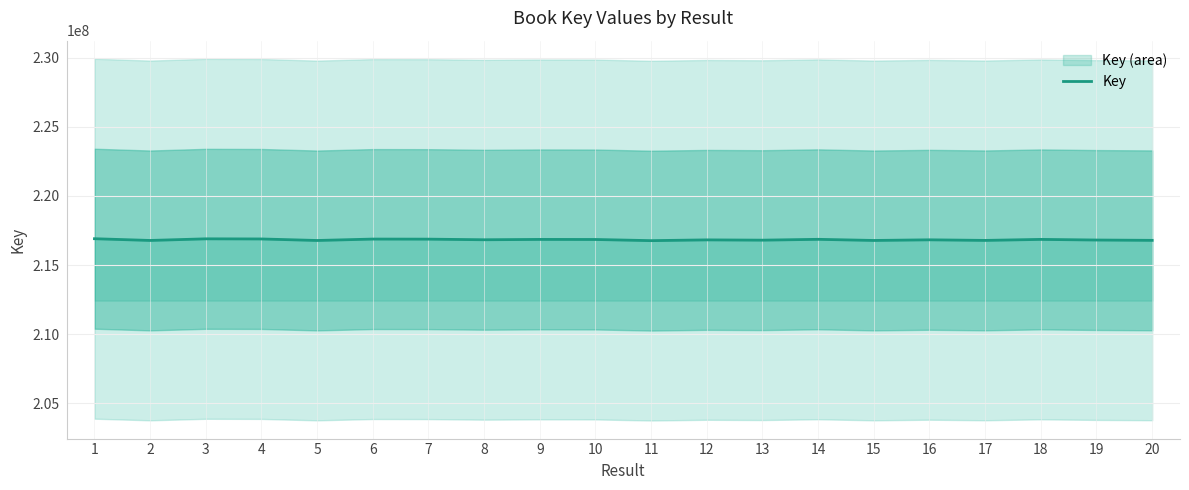

True or false: the data has more than 0 interior local peaks.

True